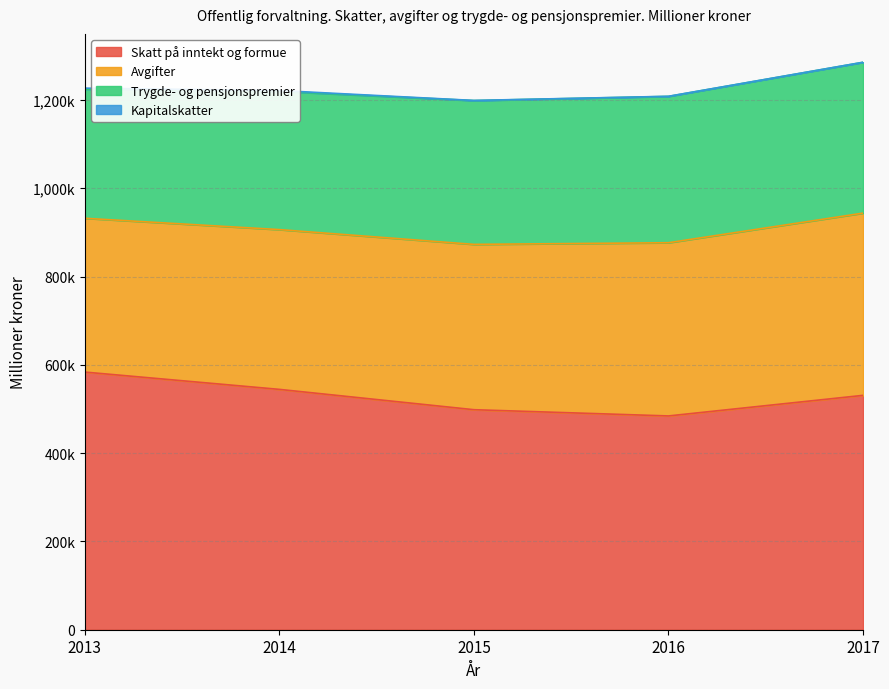

Is the value of Trygde- og pensjonspremier at 2014 greater than the value of Avgifter at 2015?

No